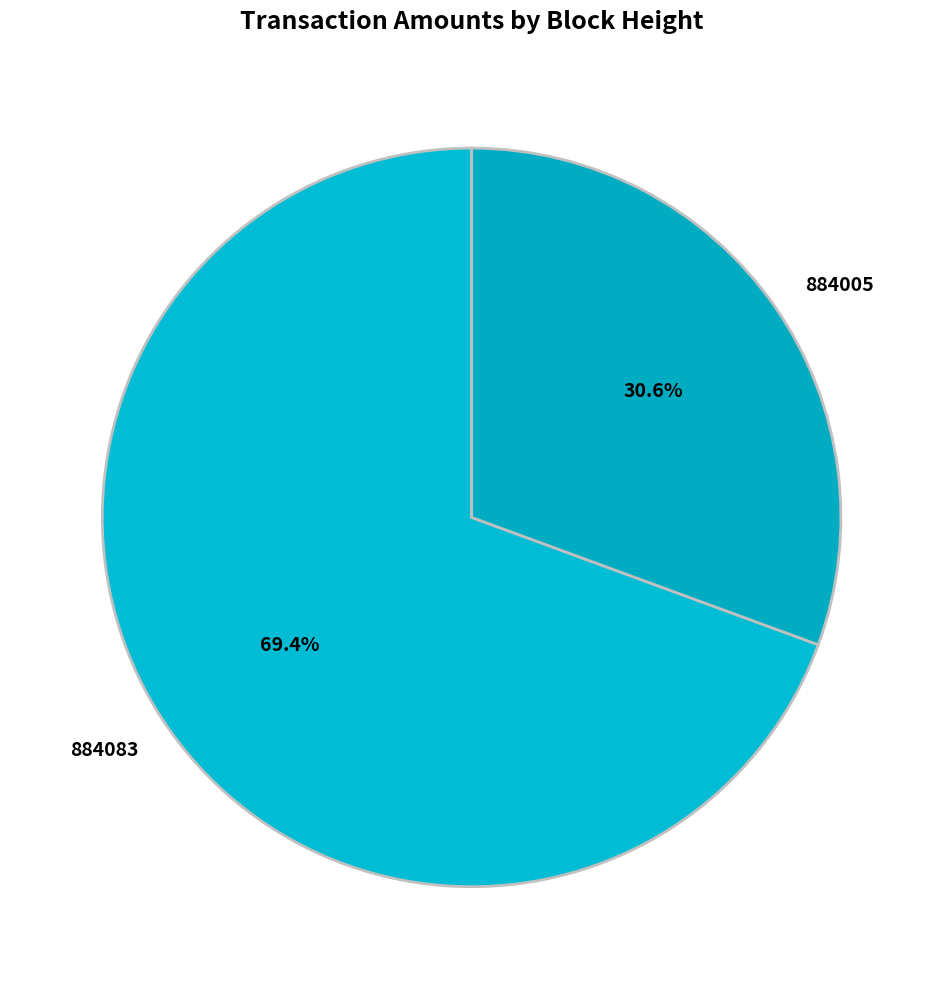

Does any single category account for the majority?

Yes